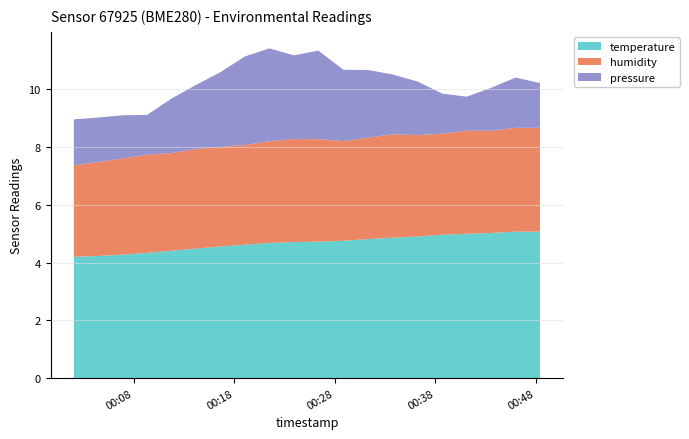

What is the highest value of the temperature series?

5.1